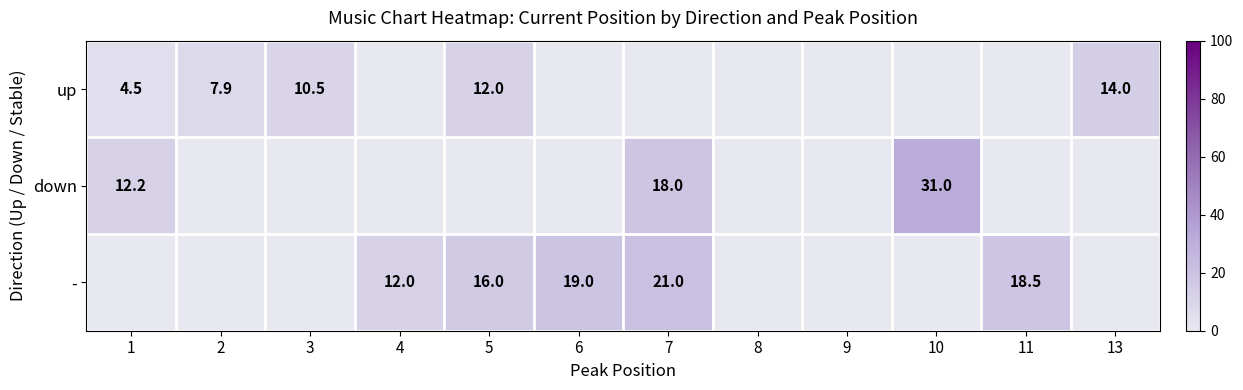

The value of - at 6 is 8.5. True or false?

False